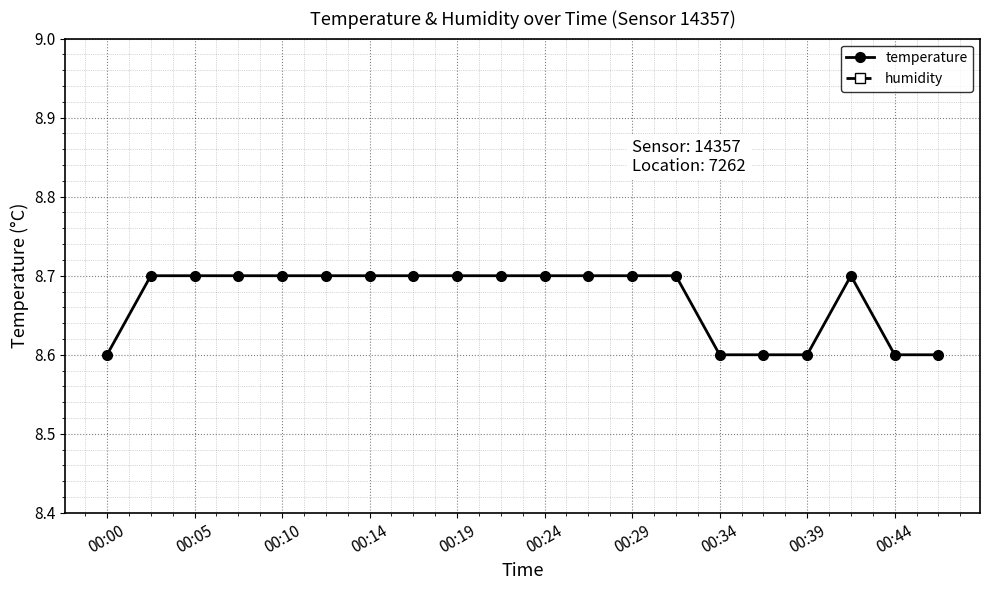

Is it true that temperature equals 8.7 at 00:05?

True